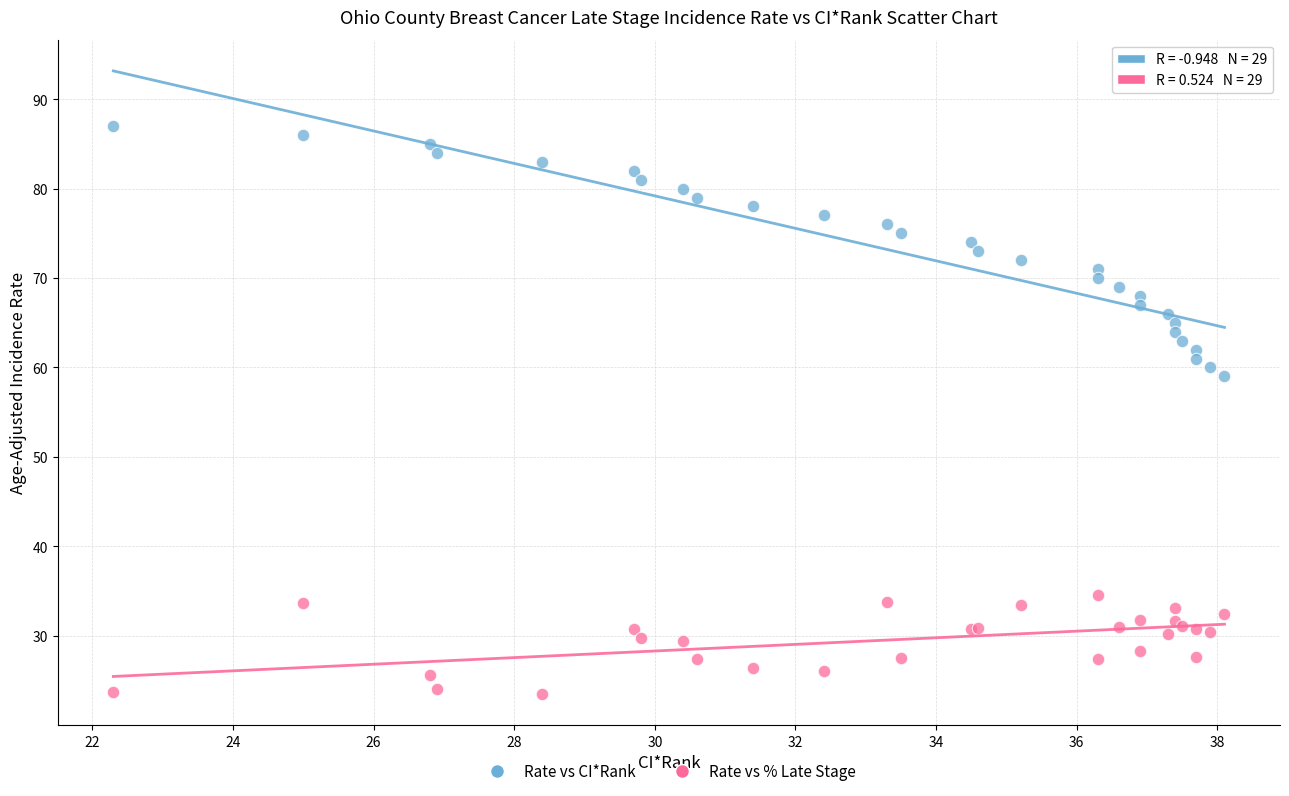

Across all series, what Y value is closest to 55?

59.0